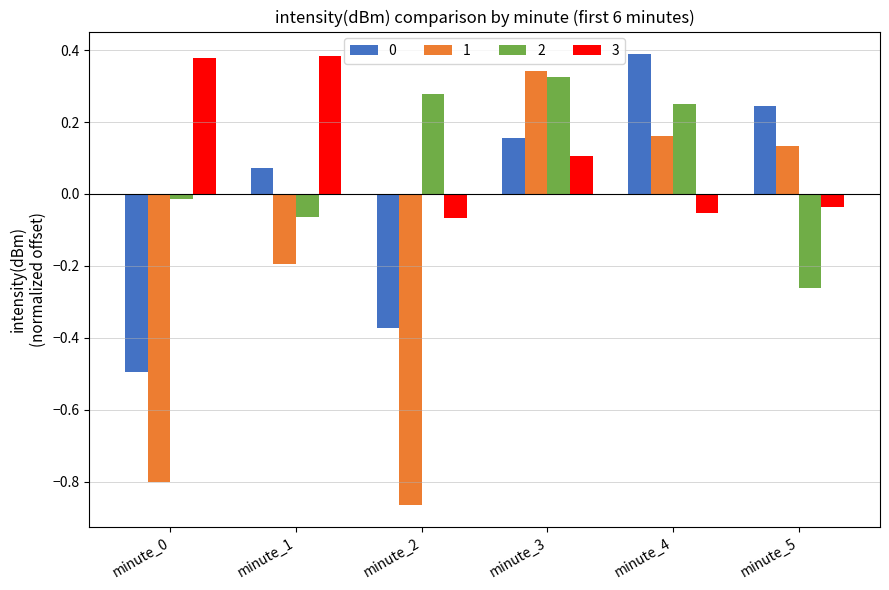

What is the sum of the 2 values at minute_4 and minute_2?

0.5